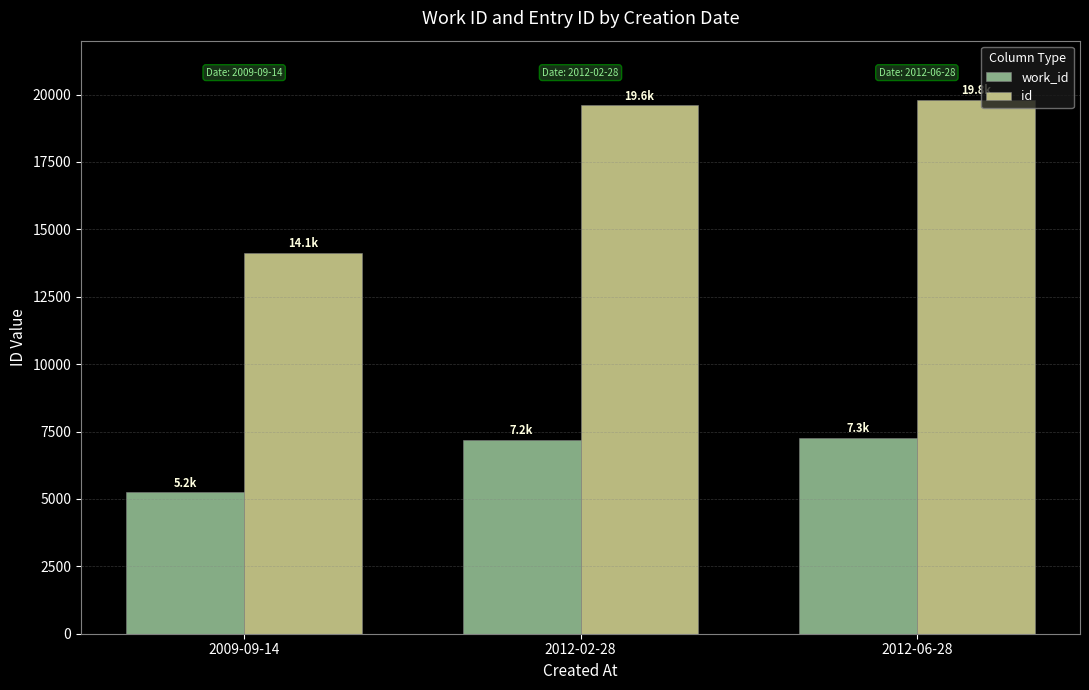

Which series has the widest spread of values?

id